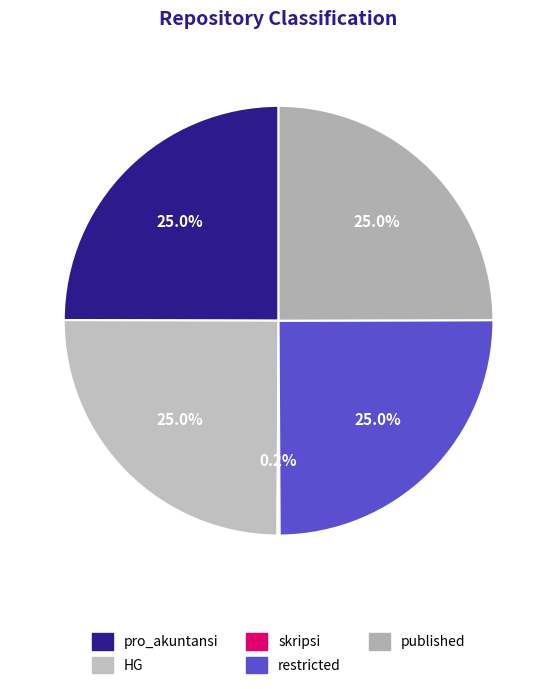

What is the largest slice in the pie chart?

pro_akuntansi